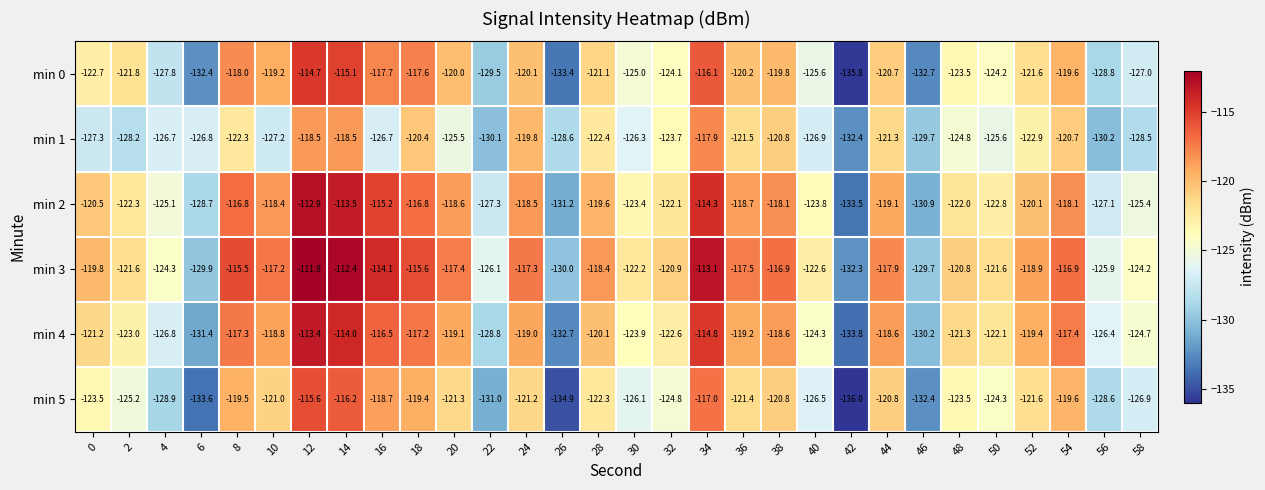

The min 5 series shows -201.1 at 50. True or false?

False